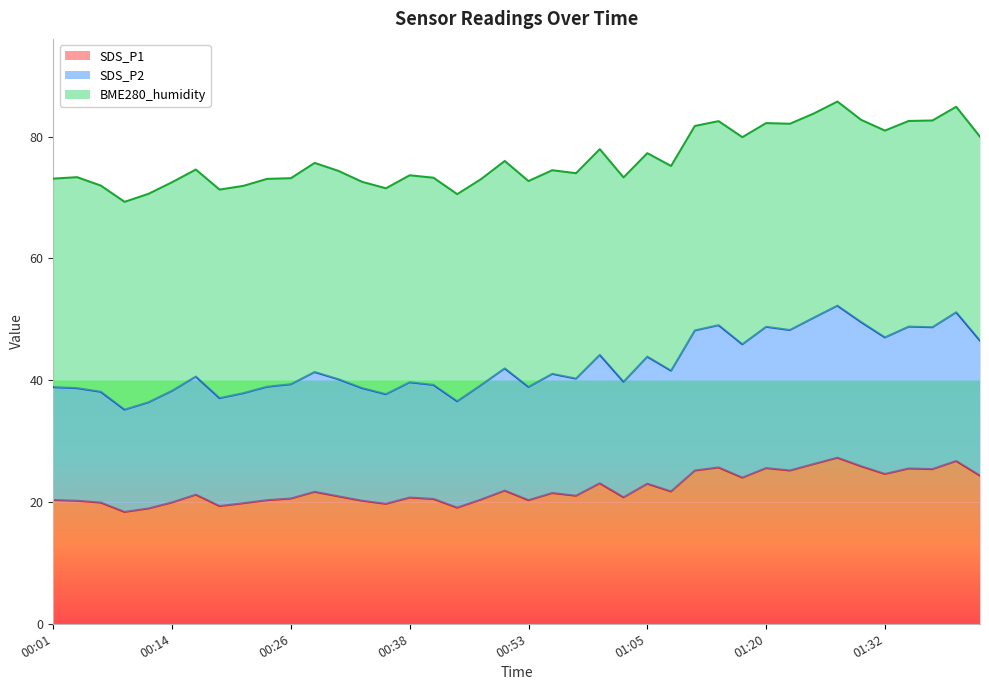

Where is the first local maximum for SDS_P2?

00:16